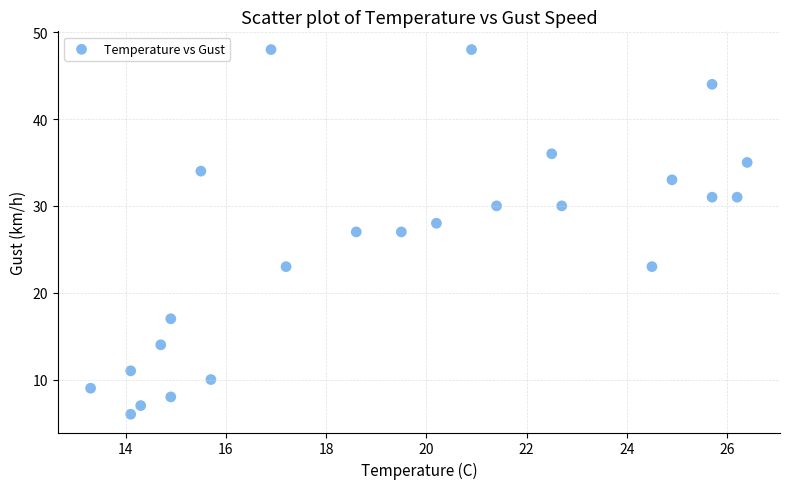

What is the range of Y values (max minus min)?

42